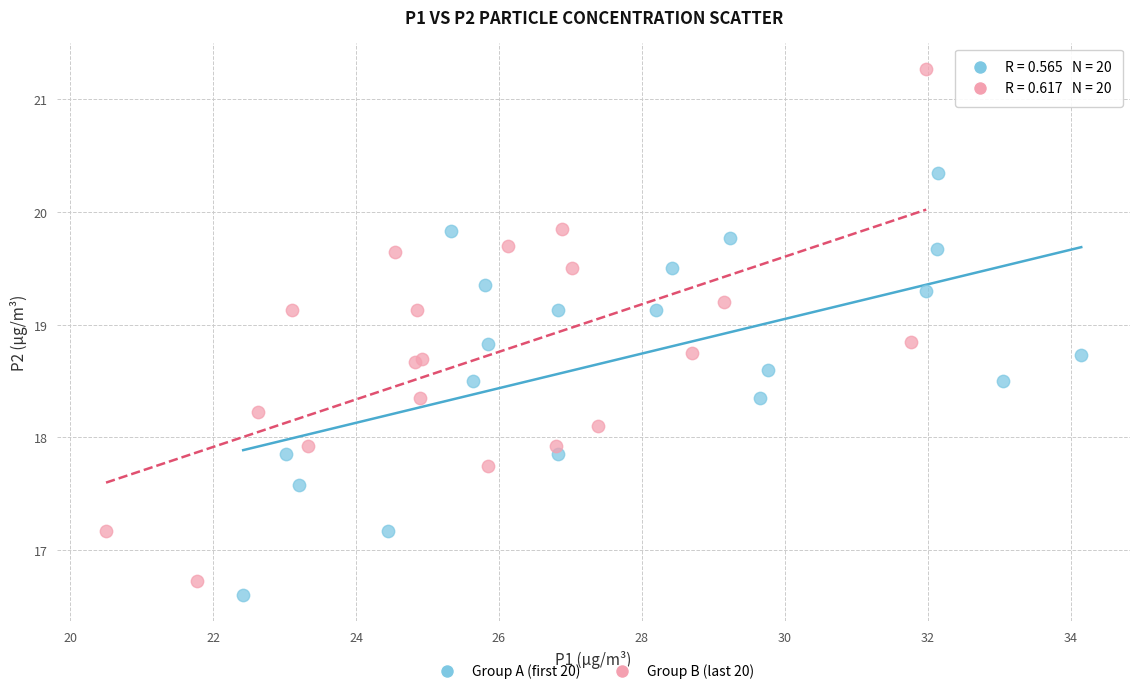

Which series has the largest Y range (max minus min)?

Group B (last 20)